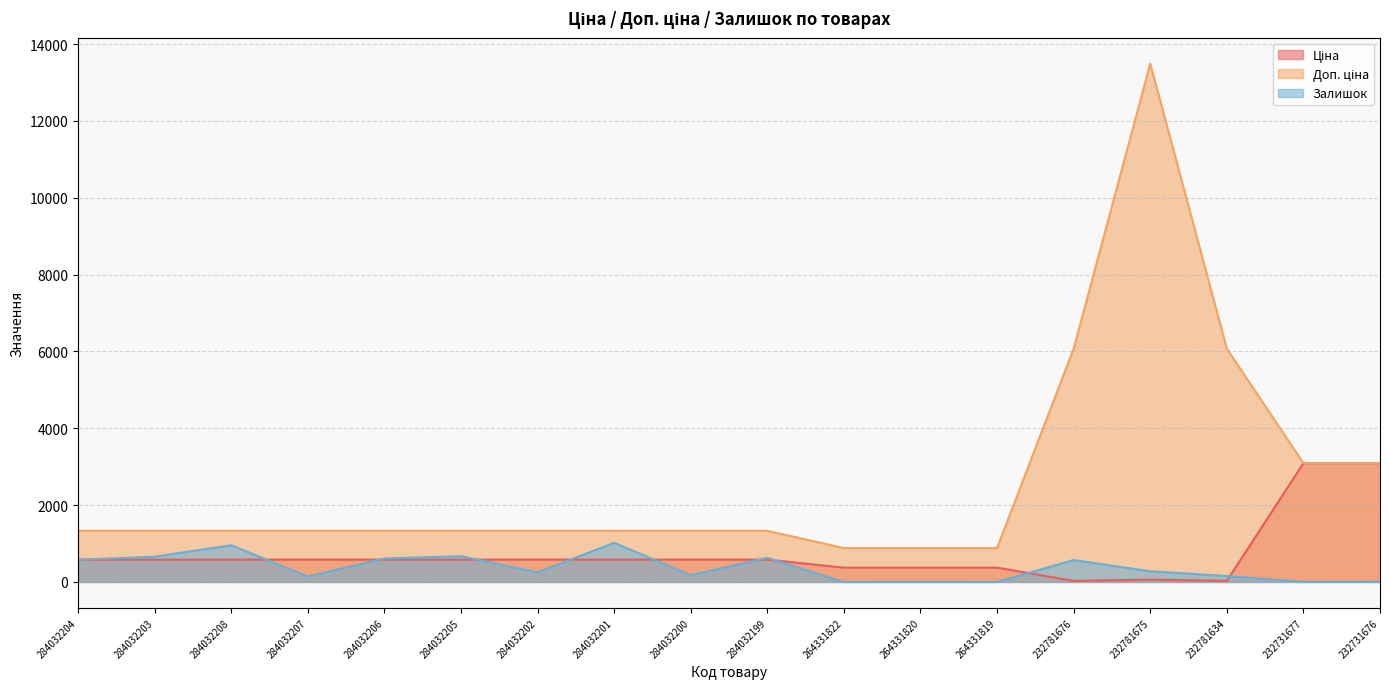

The value of Ціна at 284032207 is 325.8. True or false?

False